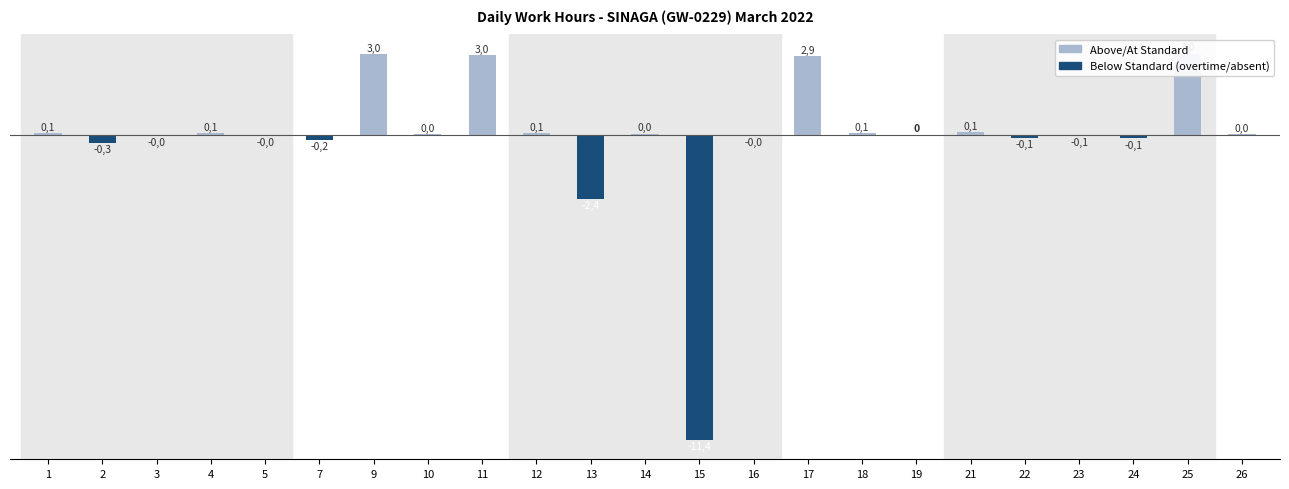

The value at 3 is -0.0. True or false?

False